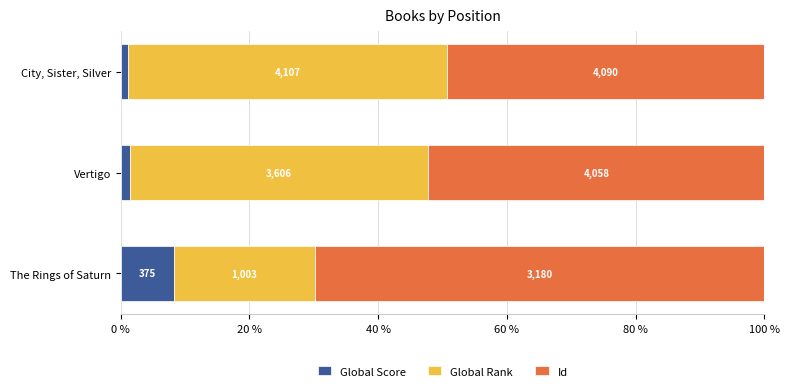

What are all the series names shown in the legend?

Global Score, Global Rank, Id